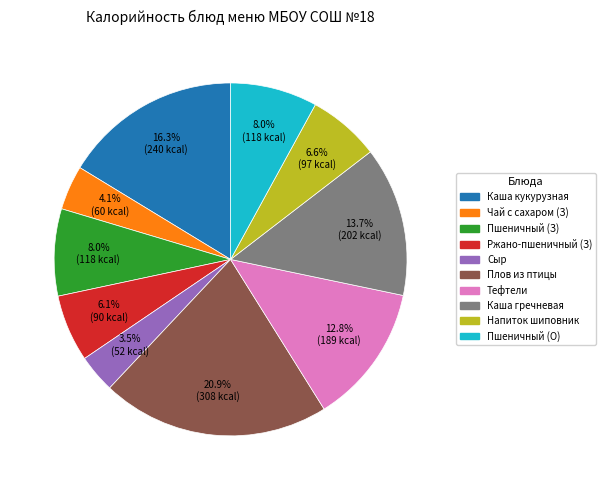

Is there any slice that represents more than half of the pie?

No